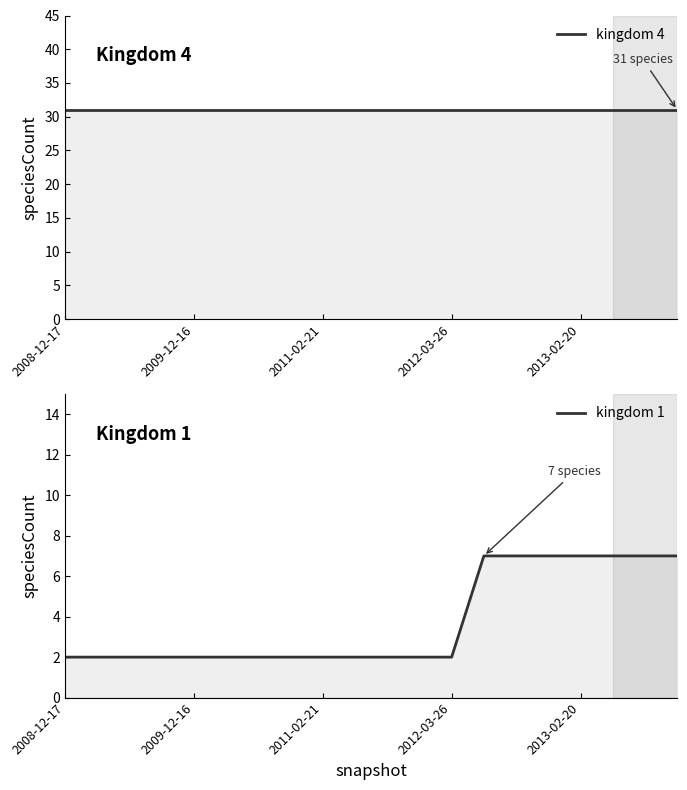

True or false: kingdom 1 and kingdom 4 cross at least once.

False